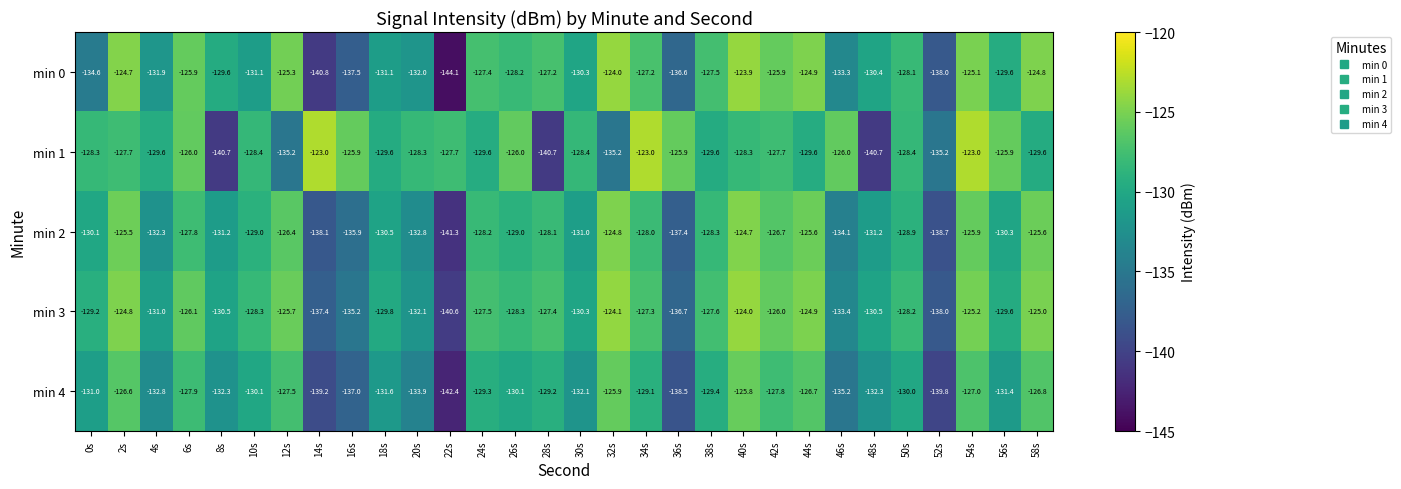

Which series has the largest range (max minus min)?

min 0